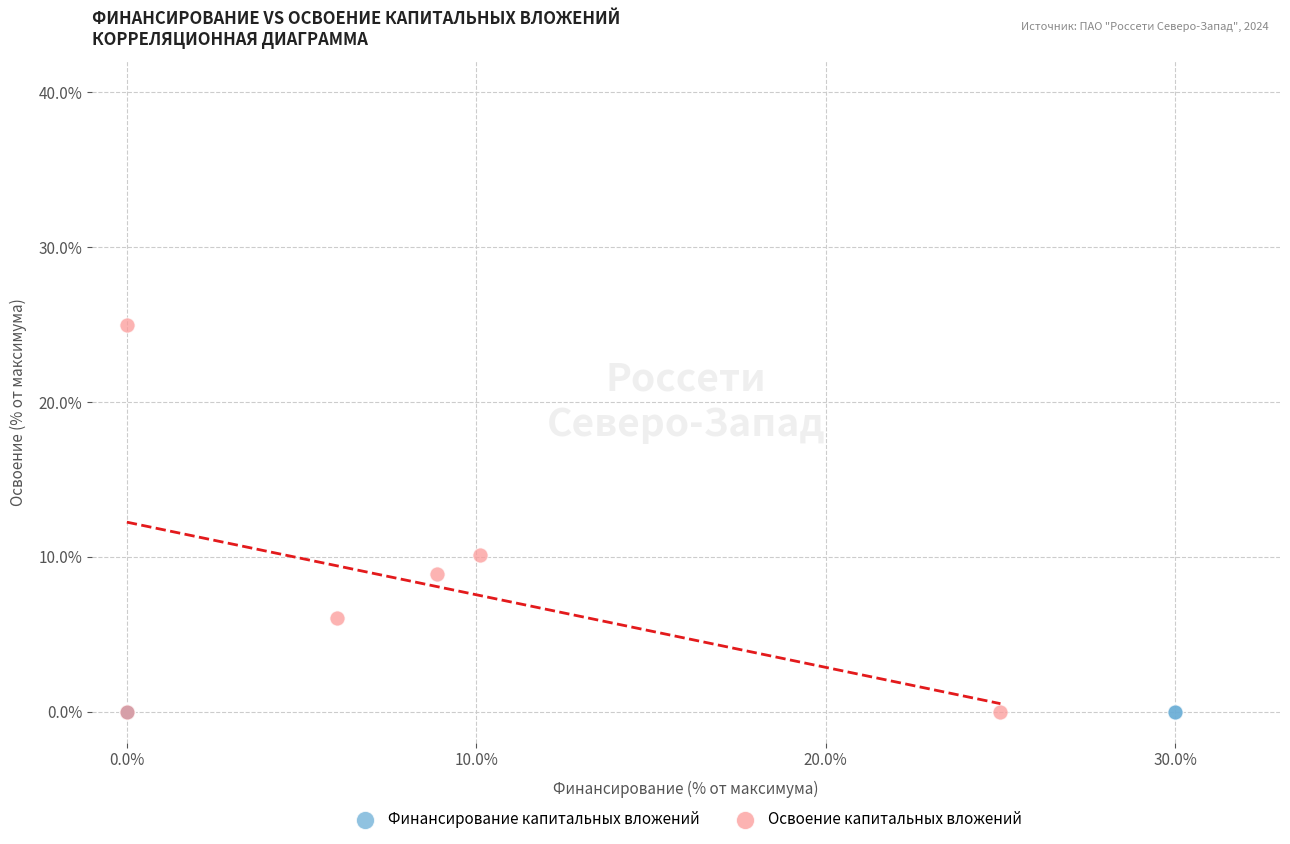

Which series contains the highest Y value?

Освоение капитальных вложений